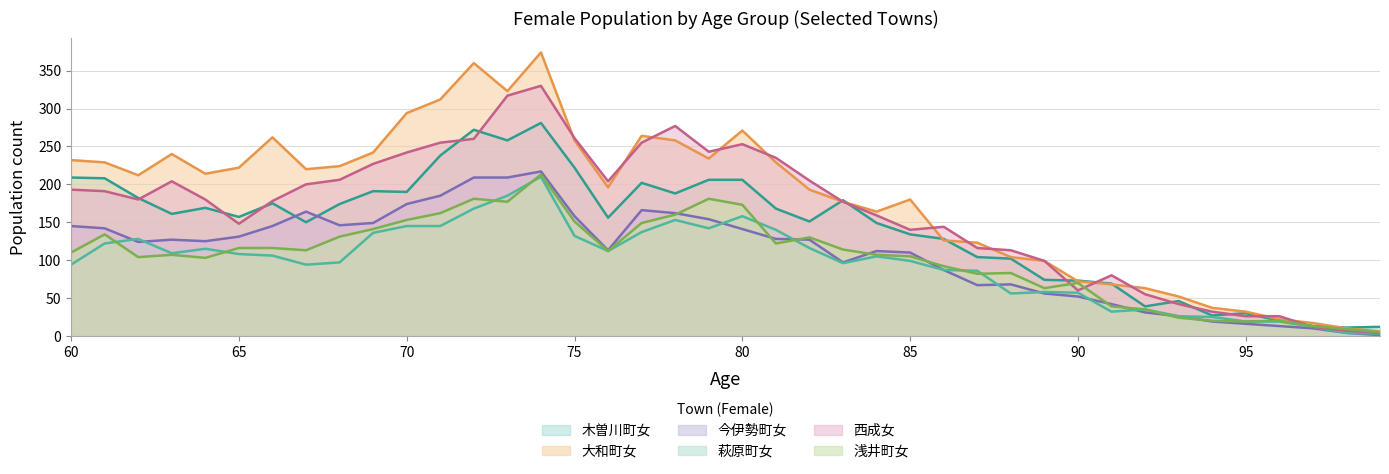

How many lines are shown in the chart?

6